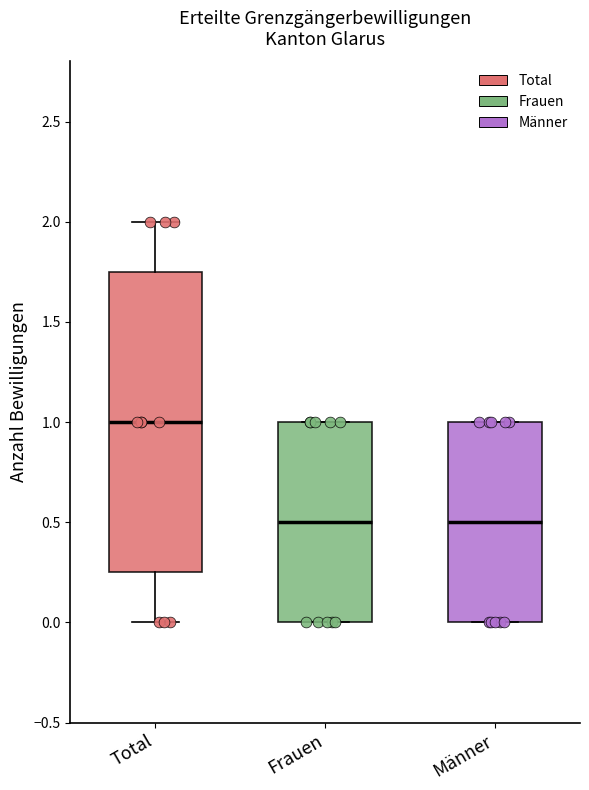

Reading left to right, read every box against the y-axis: the position of its median line, the range the box covers, and the ends of its whiskers. The values are not printed on the chart, so give them approximately, as read against the axis.

Total: median 1.00, box 0.25 to 1.75, whiskers 0.00 to 2.00
Frauen: median 0.50, box 0.00 to 1.00, whiskers 0.00 to 1.00
Männer: median 0.50, box 0.00 to 1.00, whiskers 0.00 to 1.00